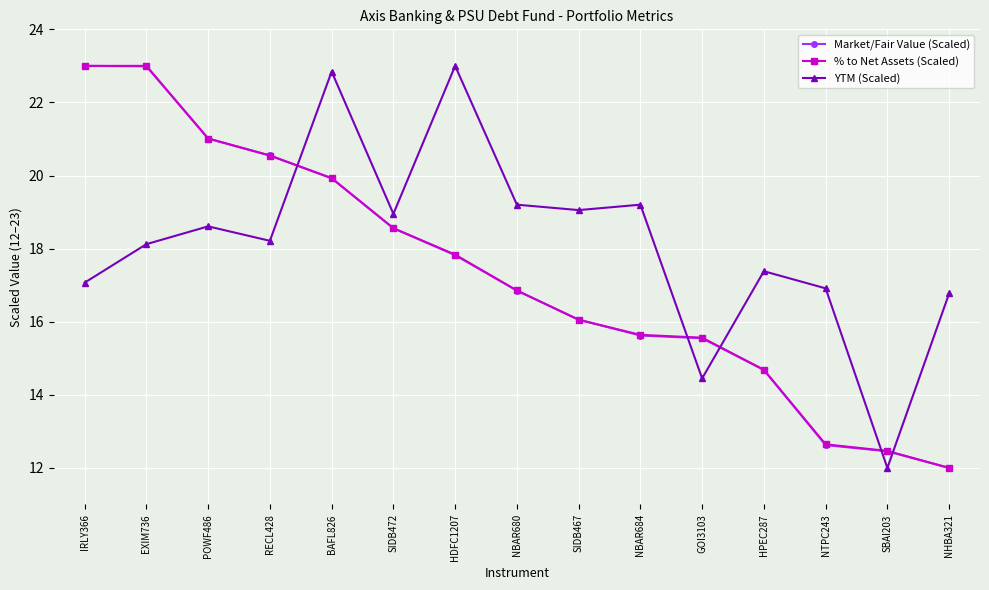

The YTM (Scaled) series shows 7.7 at NBAR684. True or false?

False